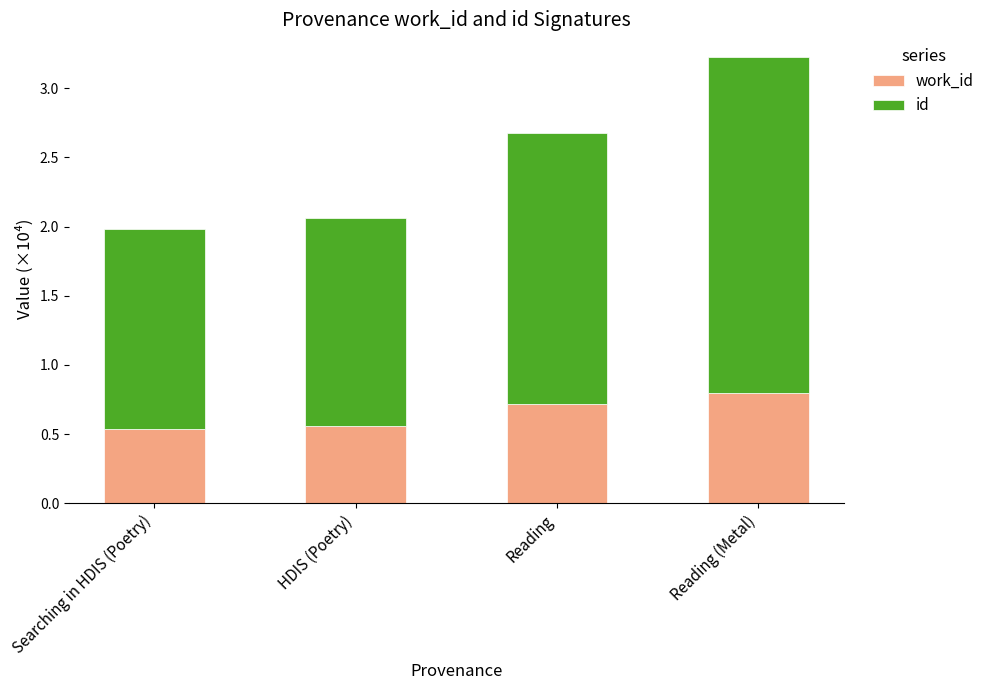

What is the total value across all series at Reading (Metal)?

3.2